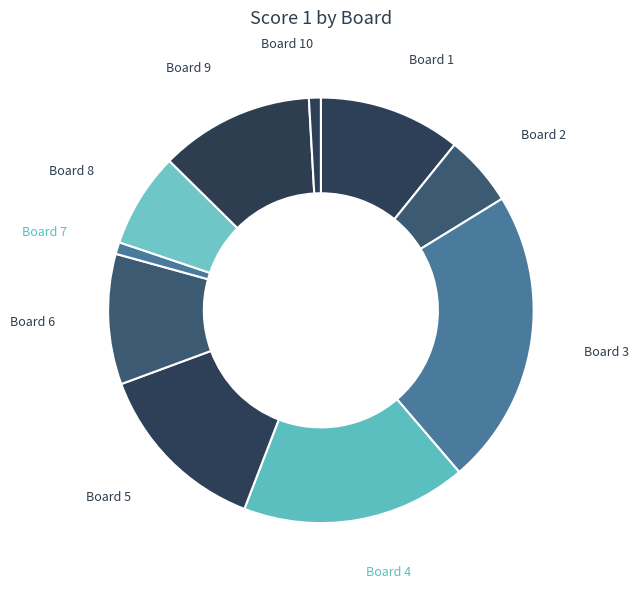

Count the number of slices in the pie.

10